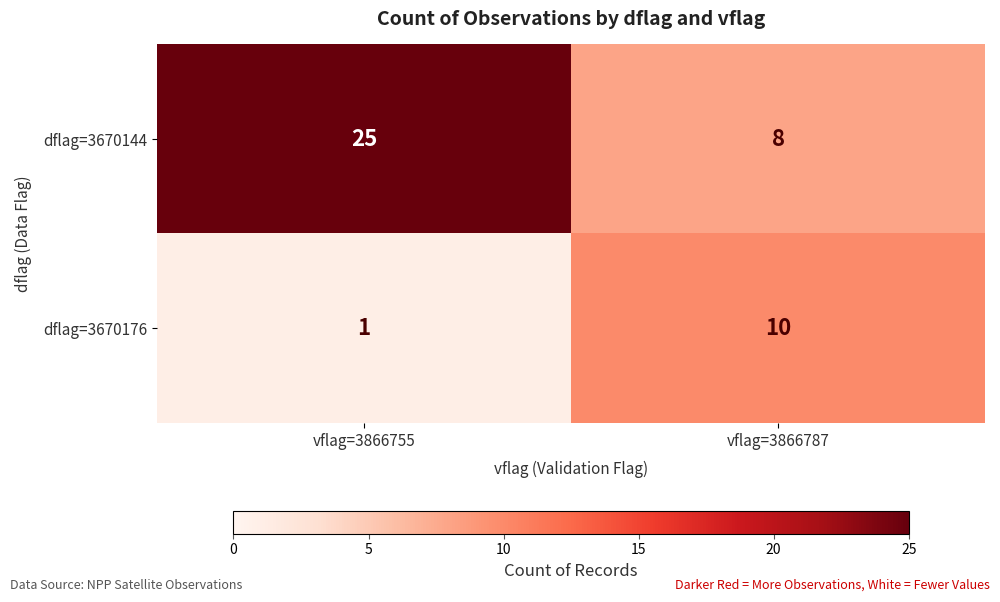

What is the sum of all dflag=3670144 values?

33